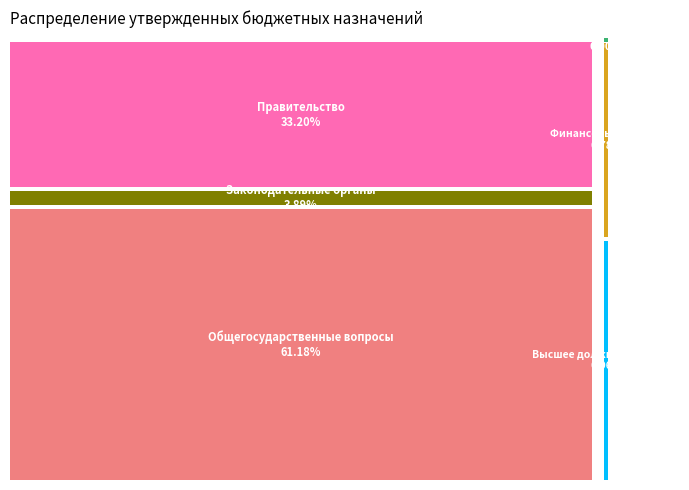

Which slice is the largest?

ОБЩЕГОСУДАРСТВЕННЫЕ ВОПРОСЫ